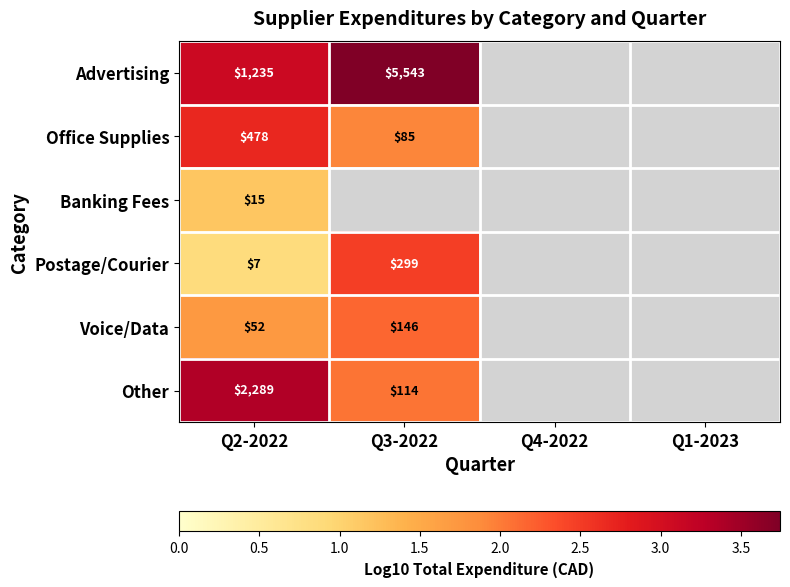

The value of Advertising at Q2-2022 is 1235. True or false?

True